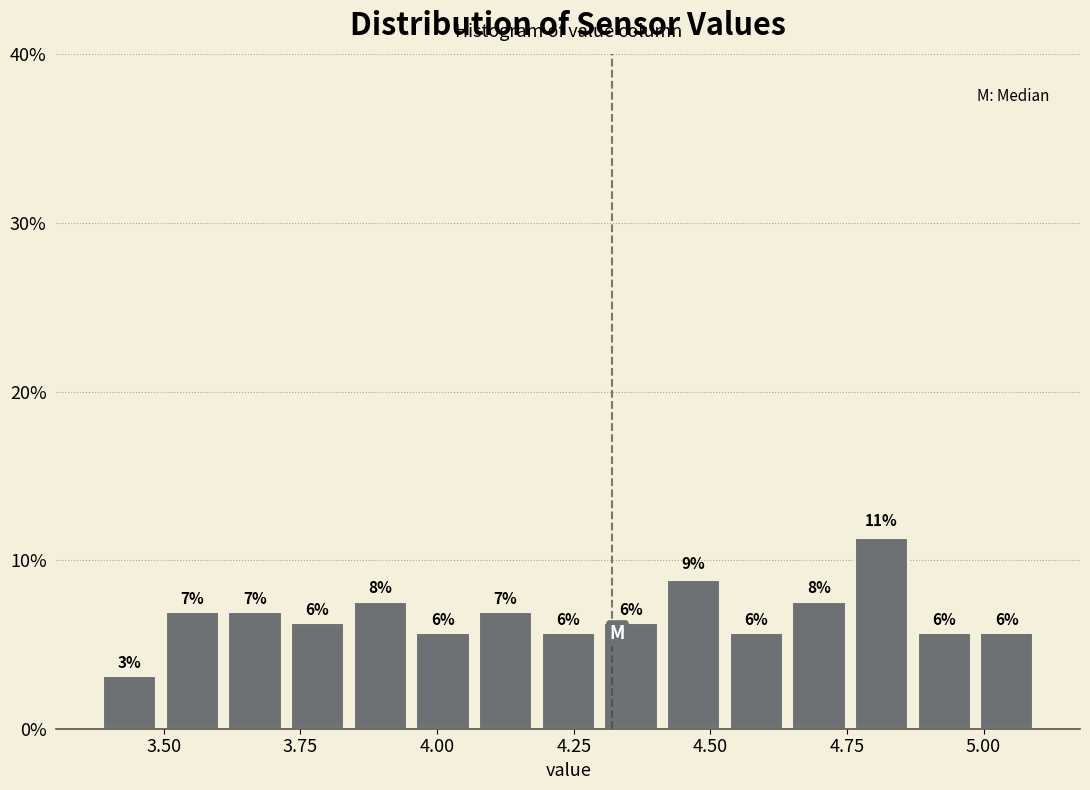

Around what value on the x-axis is the tallest bar? Give the approximate position of its centre, as read against the axis.

4.80